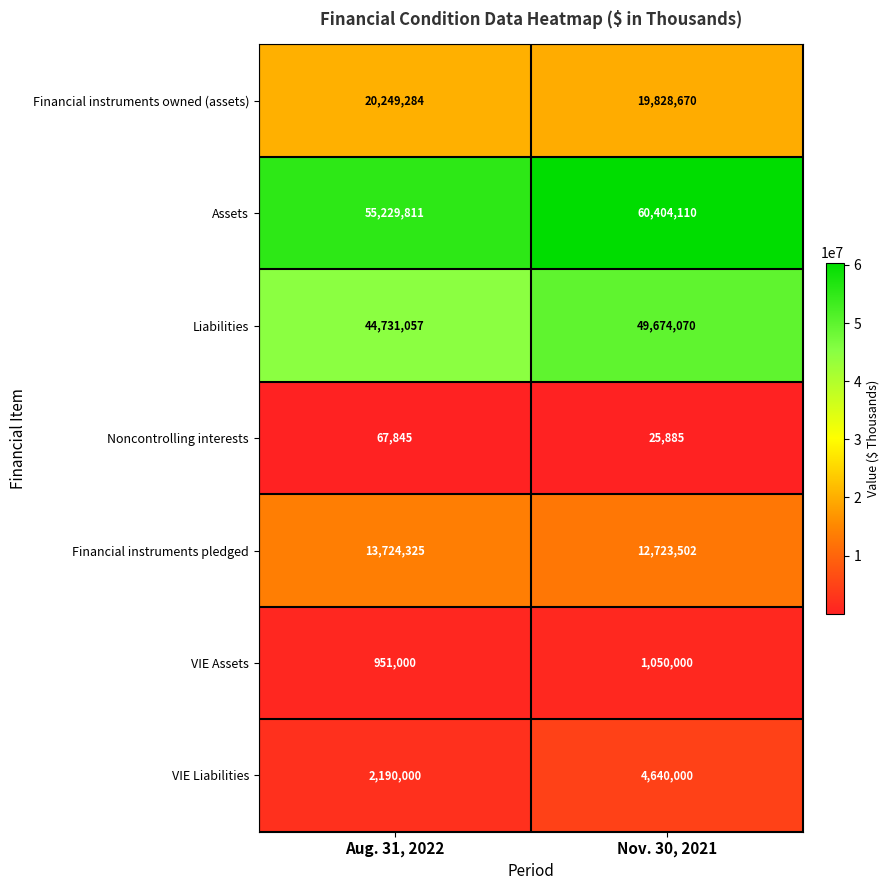

Reading right to left, what are all the values shown in this chart?

Financial instruments owned (assets): 19828670	20249284
Assets: 60404110	55229811
Liabilities: 49674070	44731057
Noncontrolling interests: 25885	67845
Financial instruments pledged: 12723502	13724325
VIE Assets: 1050000	951000
VIE Liabilities: 4640000	2190000